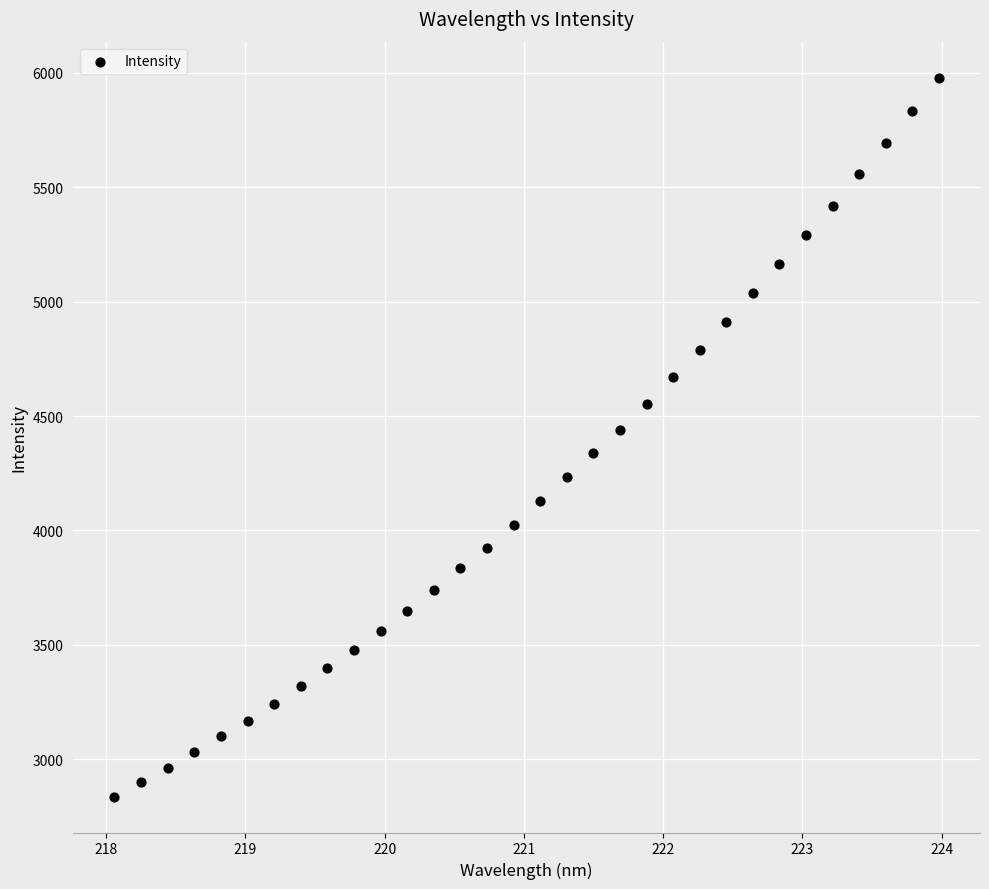

What is the range of X values (max minus min)?

5.9